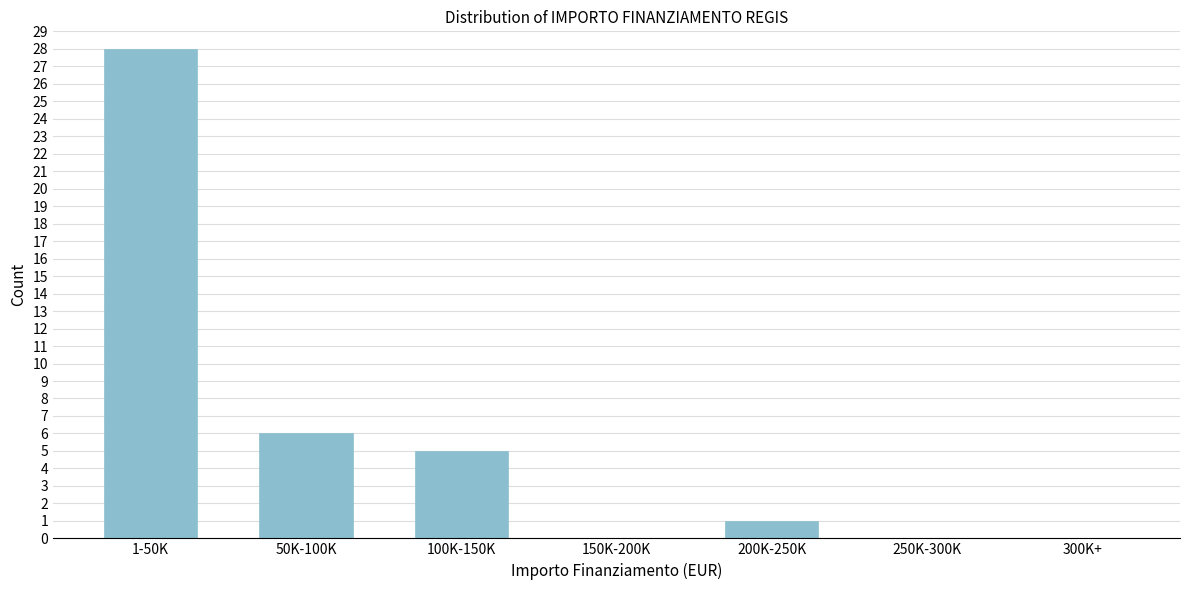

Reading left to right, list all the values displayed in this chart.

1-50K=28	50K-100K=6	100K-150K=5	150K-200K=0	200K-250K=1	250K-300K=0	300K+=0